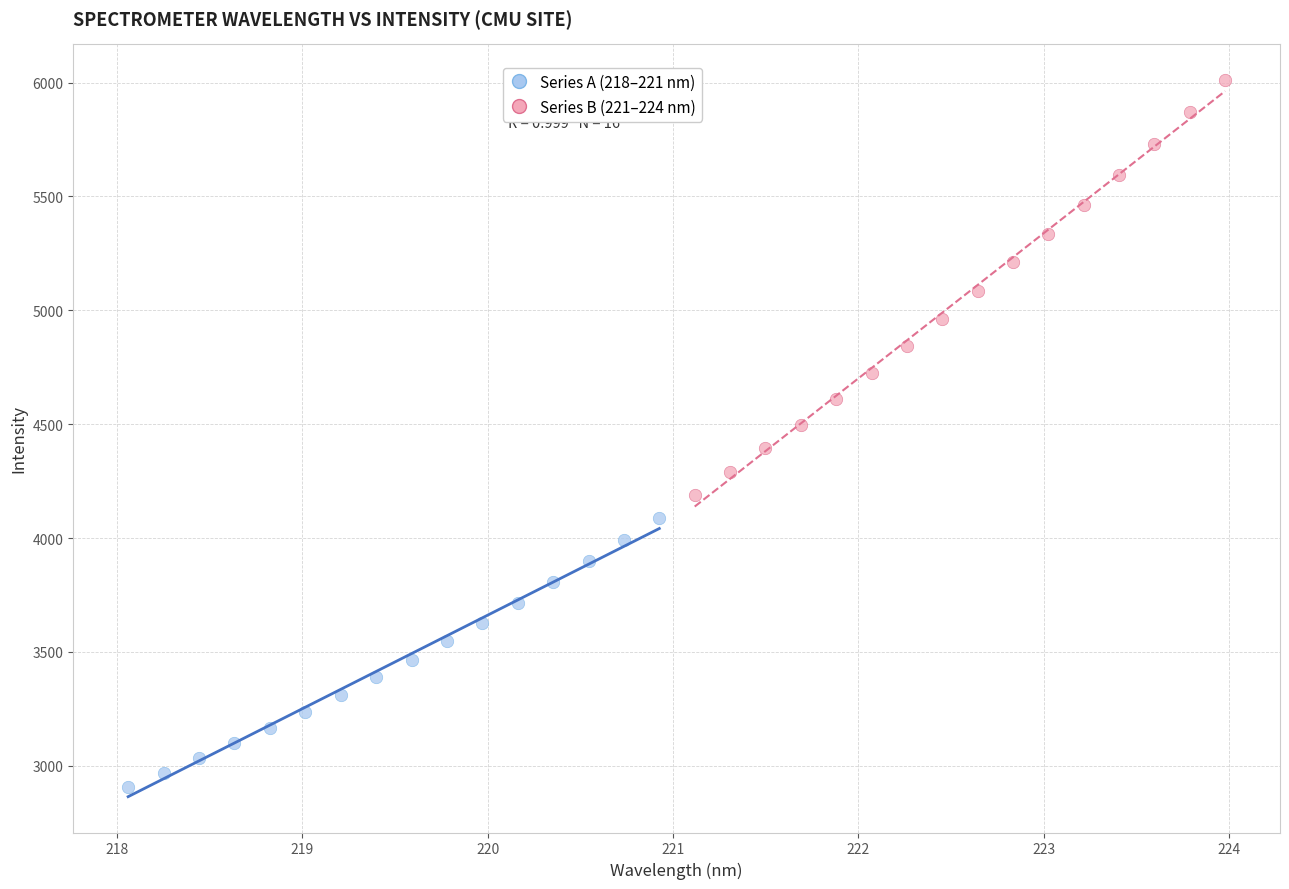

Which series has the largest Y range (max minus min)?

Series B (221–224 nm)